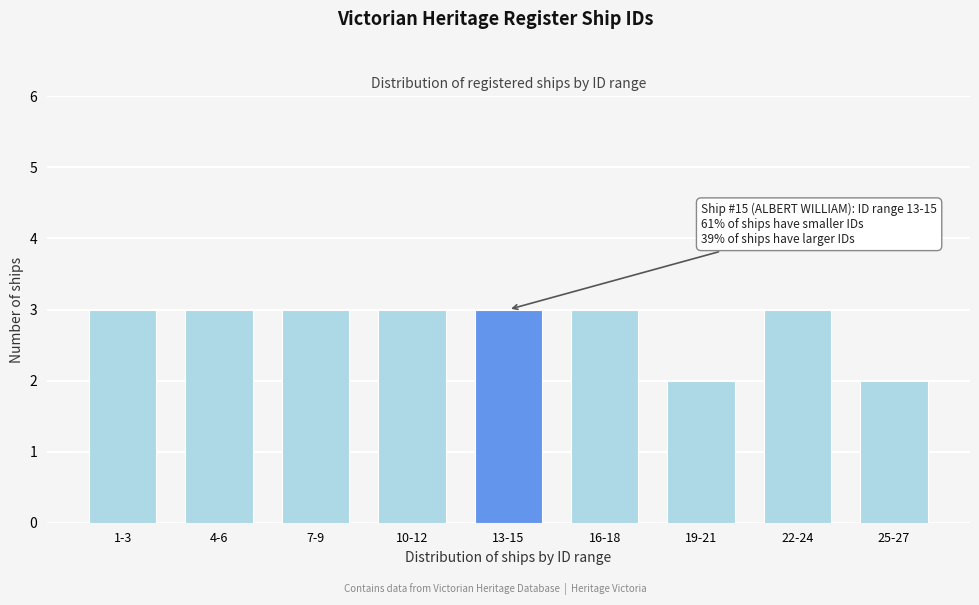

Reading left to right, transcribe all the data shown in this chart.

1-3=3	4-6=3	7-9=3	10-12=3	13-15=3	16-18=3	19-21=2	22-24=3	25-27=2